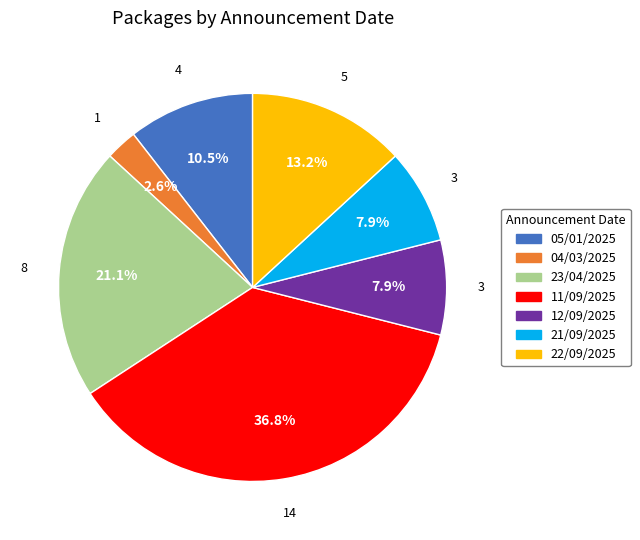

To the nearest percent, what is the difference between the 11/09/2025 and 22/09/2025 slice percentages?

24%